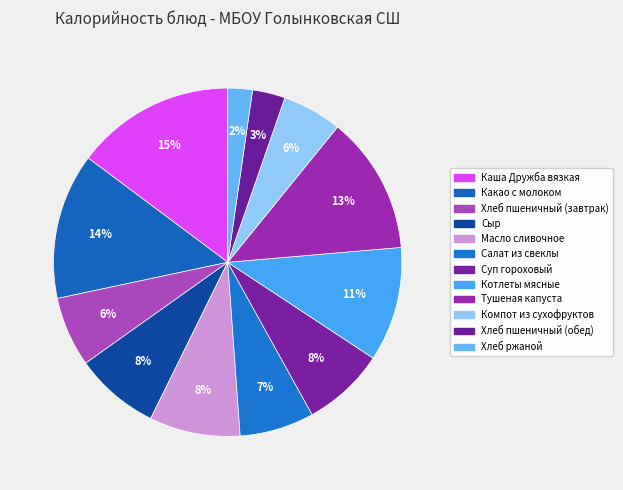

How many segments does this pie chart have?

12